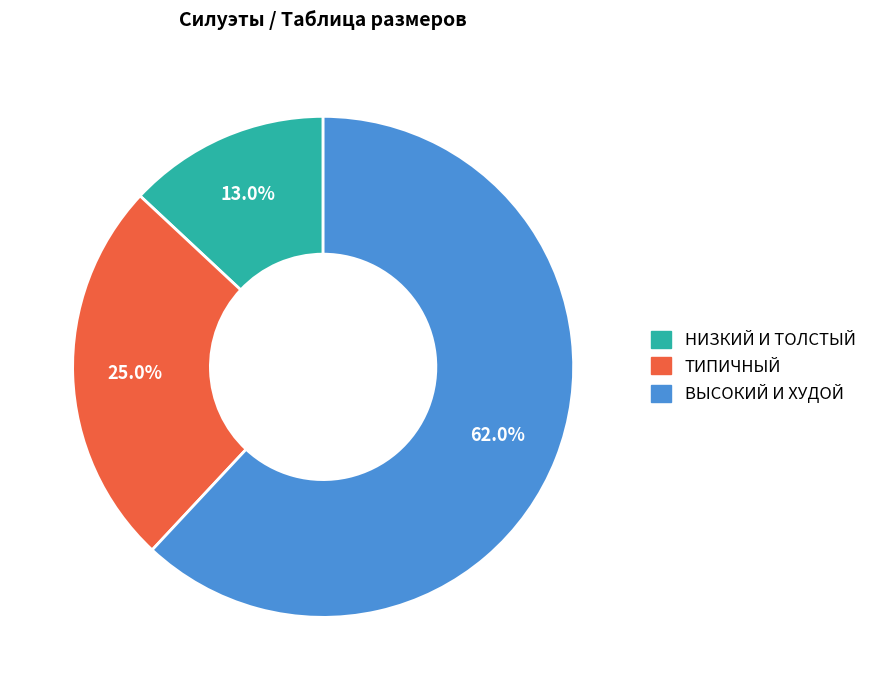

Which category accounts for the majority?

ВЫСОКИЙ И ХУДОЙ